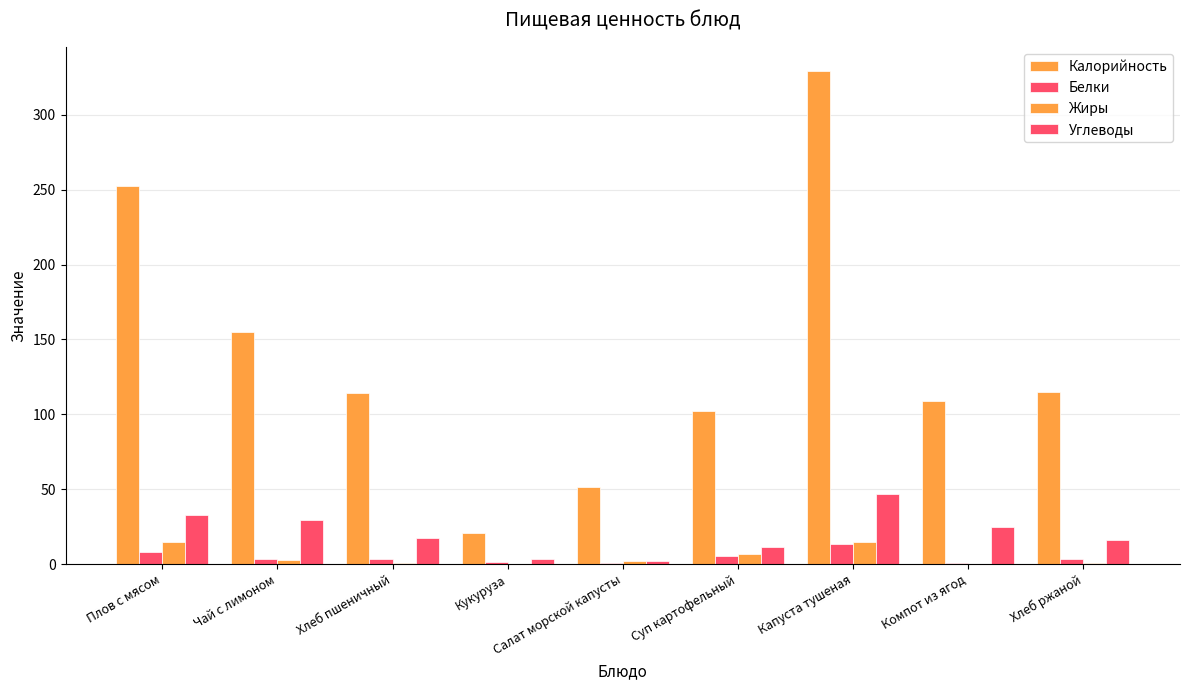

How many categories are shown in the chart?

9